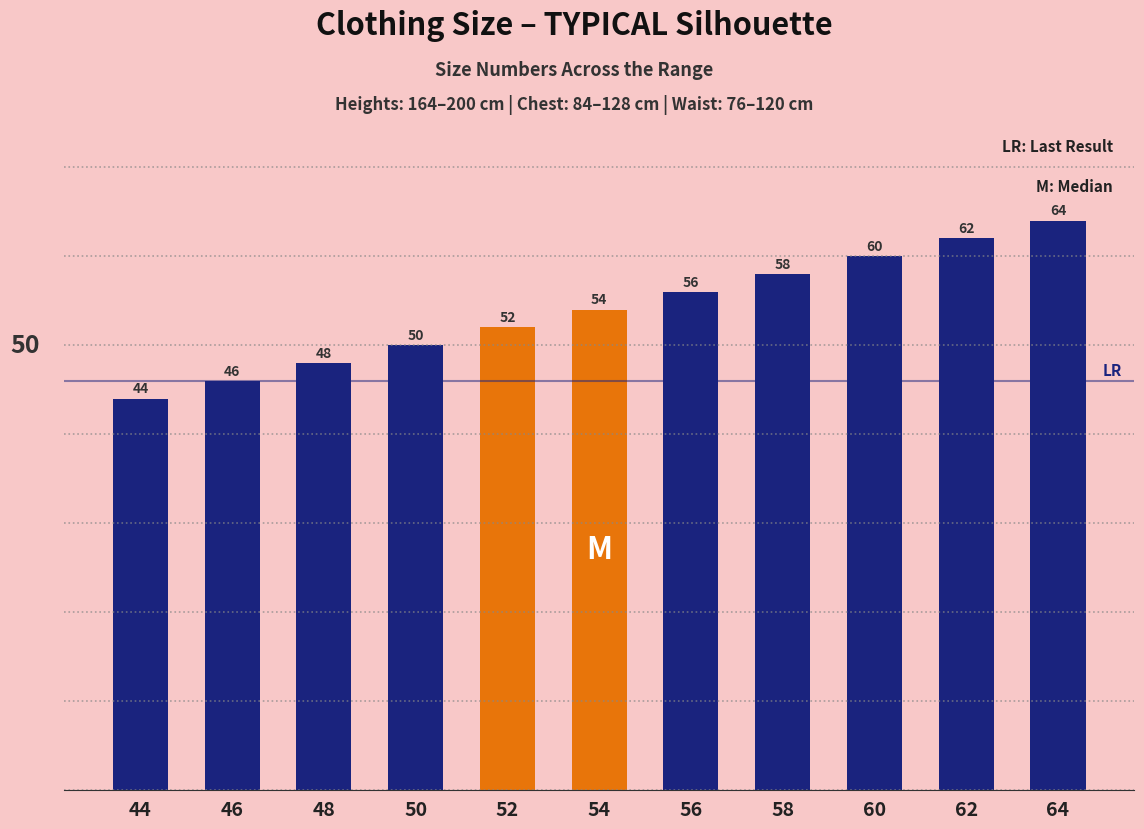

What value does the data have at 46, to the nearest 5?

45